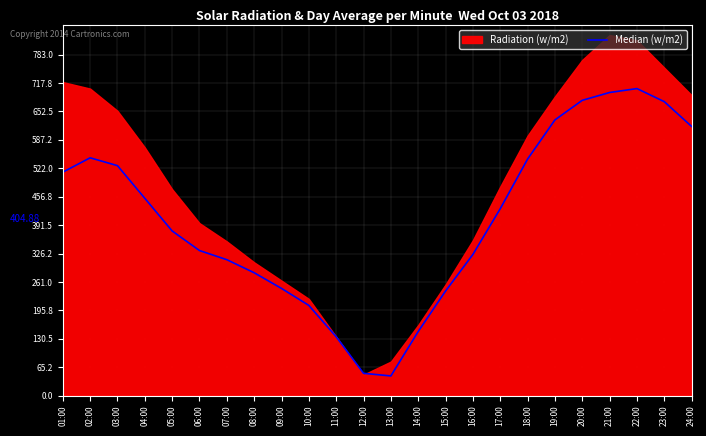

What is the ratio of the value at 03:00 to the value at 04:00?

1.2